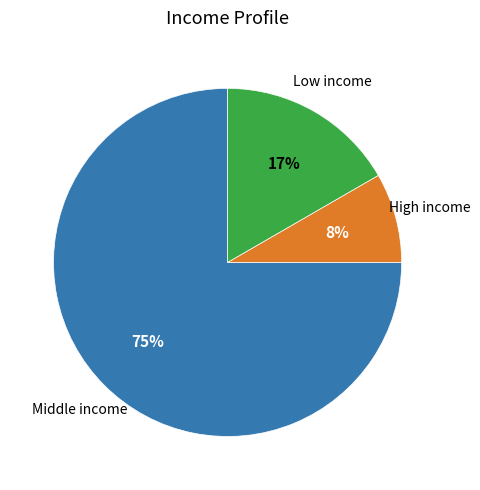

To the nearest percent, what is the difference between the largest and smallest slice percentages?

67%